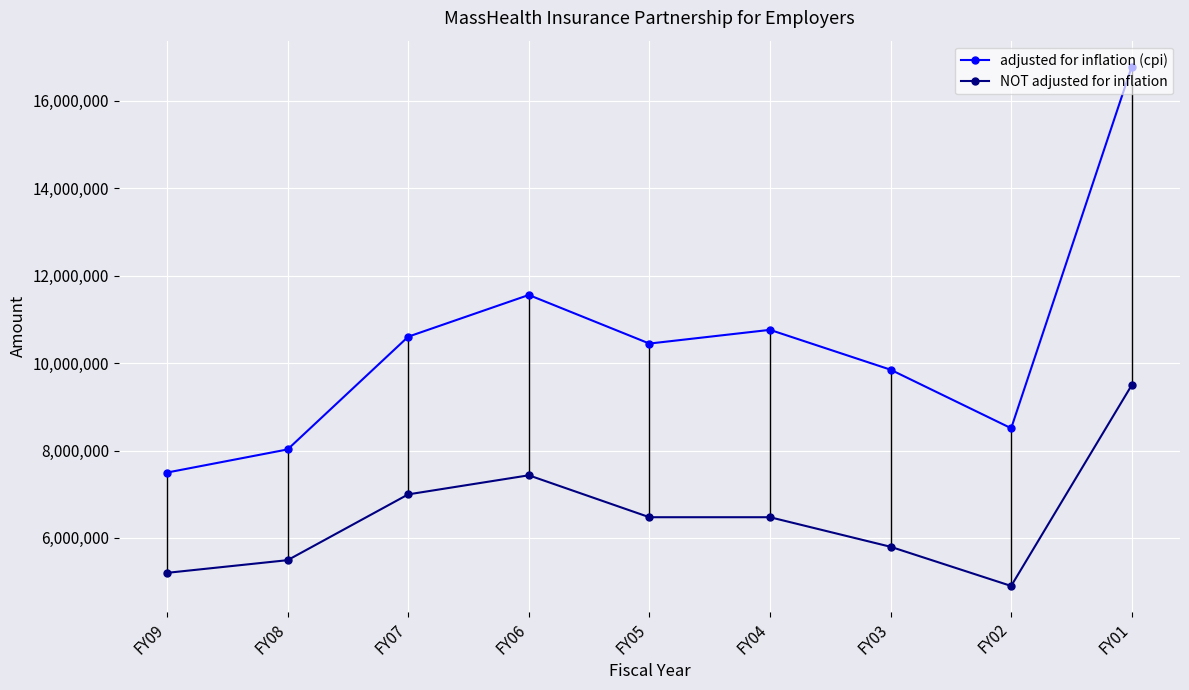

True or false: NOT adjusted for inflation and adjusted for inflation (cpi) cross at least once.

False